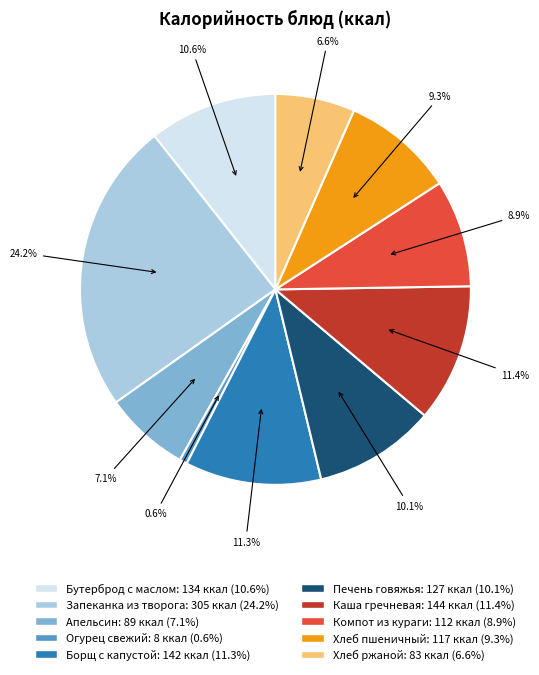

To the nearest percent, what is the difference between the Компот из кураги and Борщ с капустой slice percentages?

2%